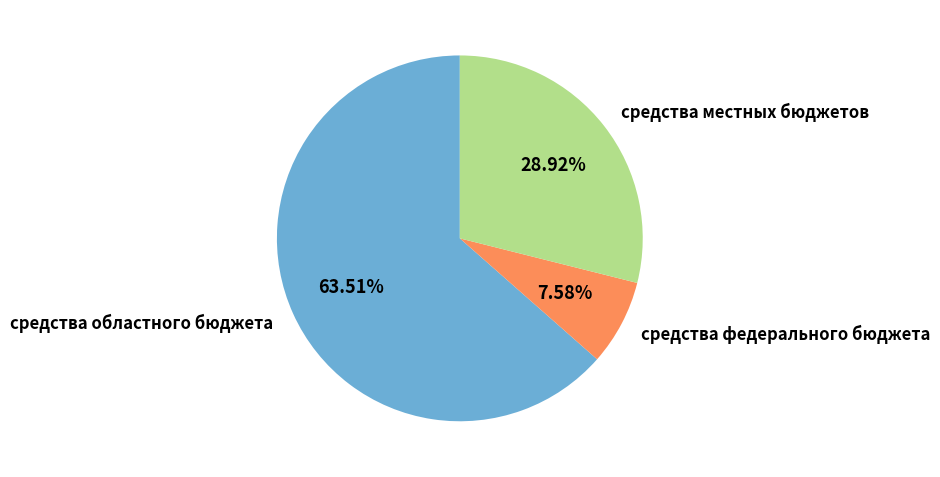

Which category has the biggest portion of the pie?

средства областного бюджета